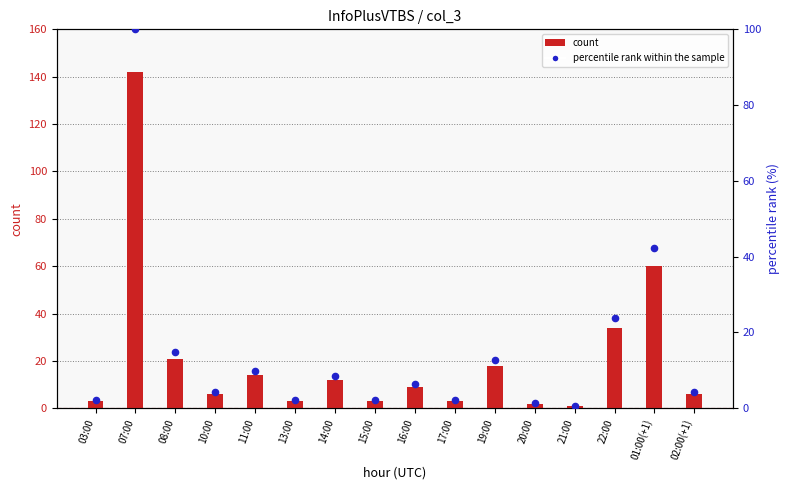

Which series reaches the maximum Y coordinate?

count